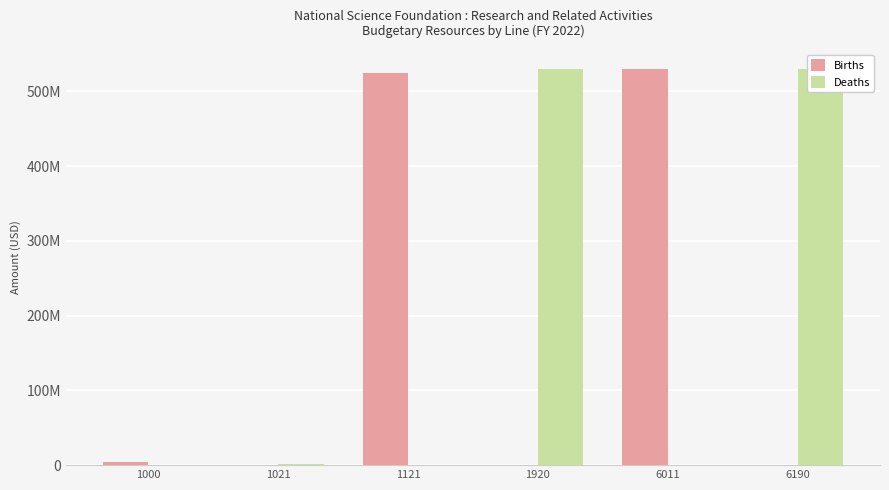

Where is Births nearest to the value 264967629?

1121